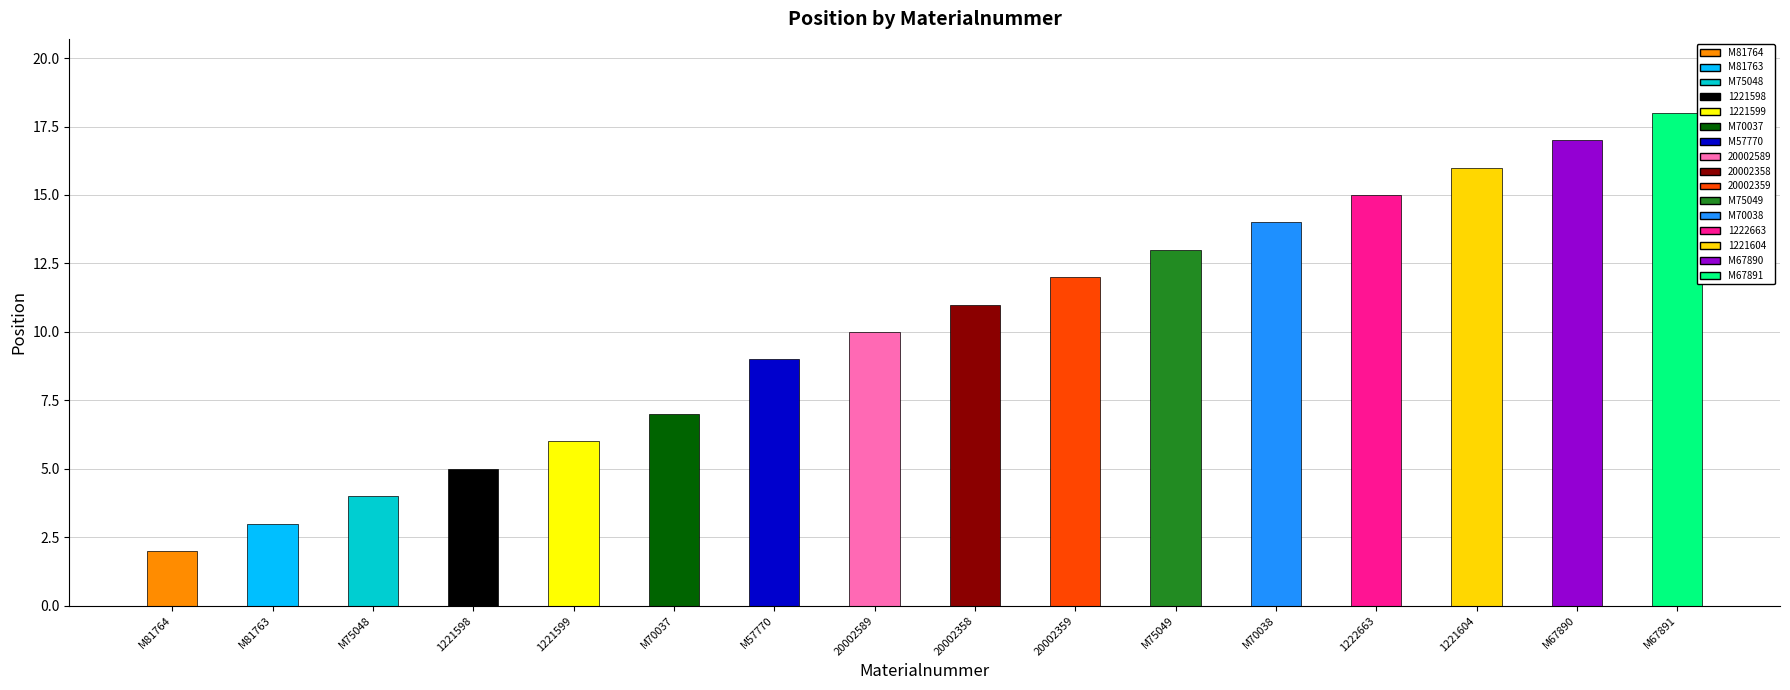

Is it true that the value at 1221598 is 5?

True